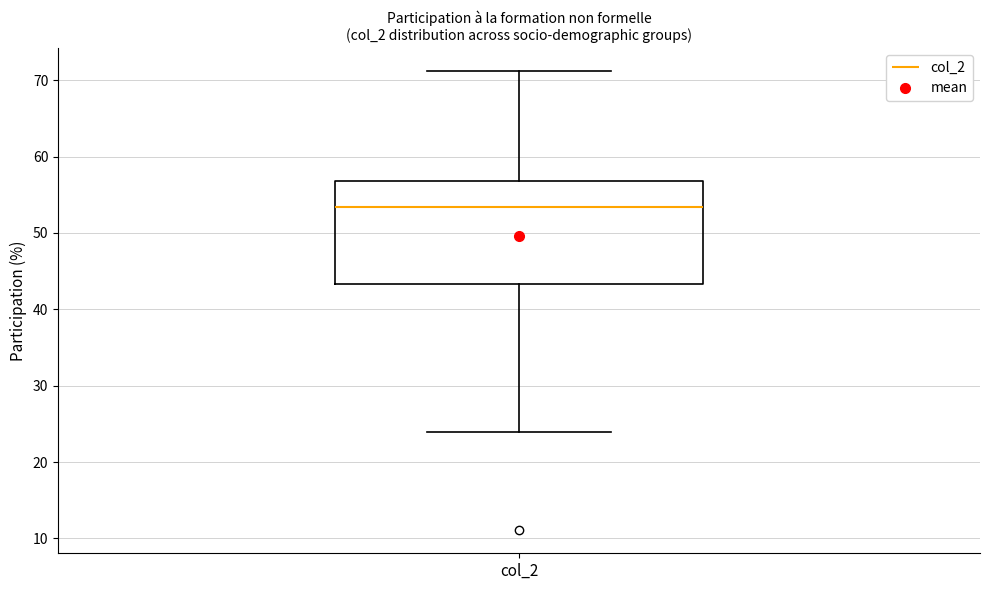

Read this box plot against the y-axis: the position of the median line, the range covered by the box, and the ends of both whiskers. The values are not printed on the chart, so give them approximately, as read against the axis.

median 53, box 43 to 57, whiskers 24 to 71